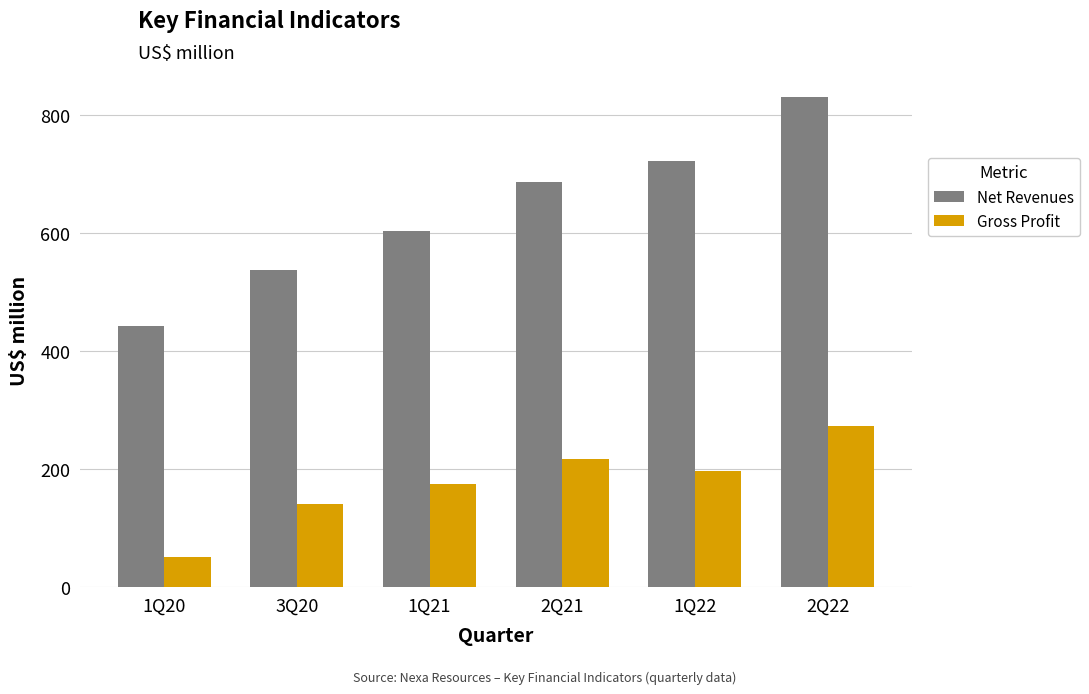

What is the spread (max minus min) of values at 1Q22?

524.7